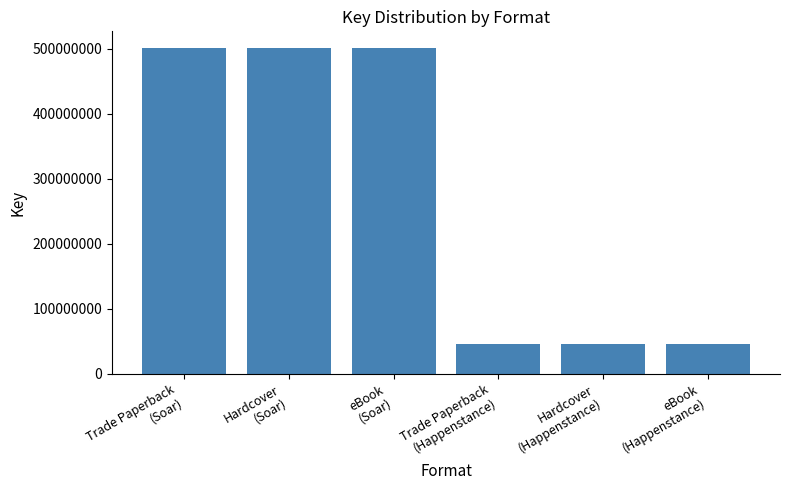

What is the label of the 3rd bar from the left?

eBook
(Soar)